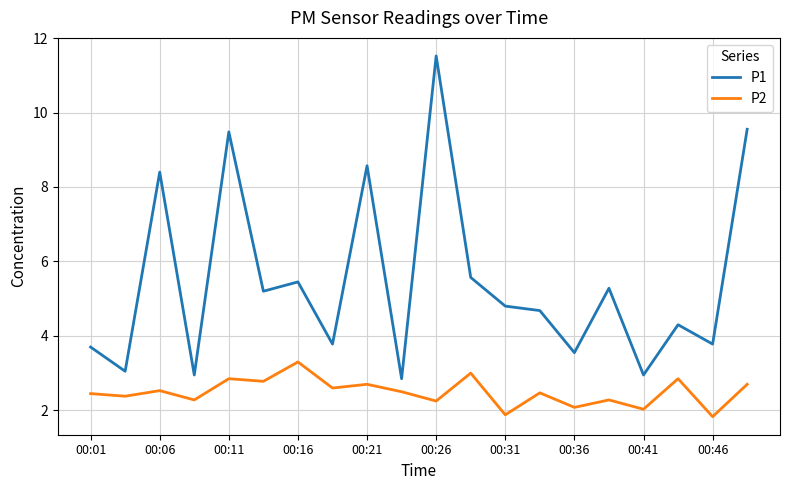

In P1, how many points are higher than both neighbors (excluding endpoints)?

7